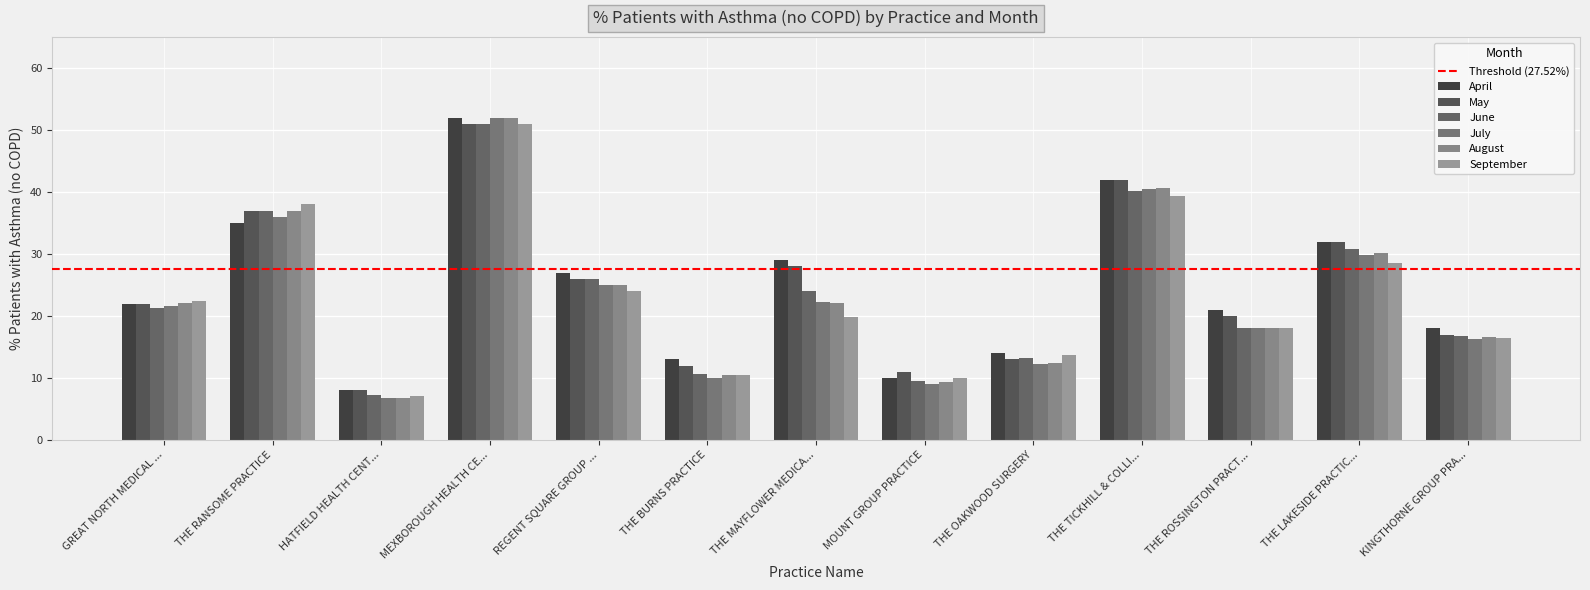

How many categories are shown in the chart?

13